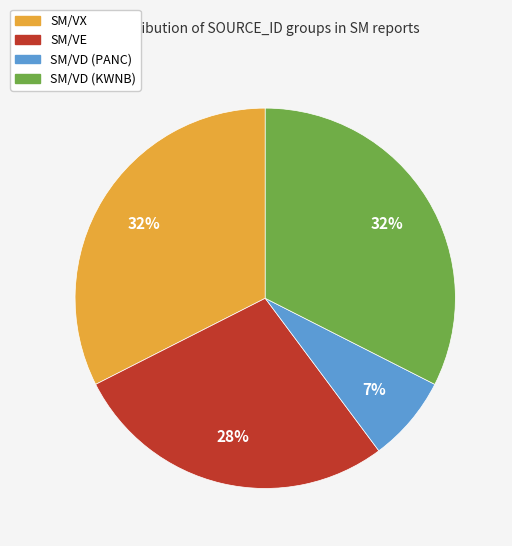

Count the number of slices in the pie.

4